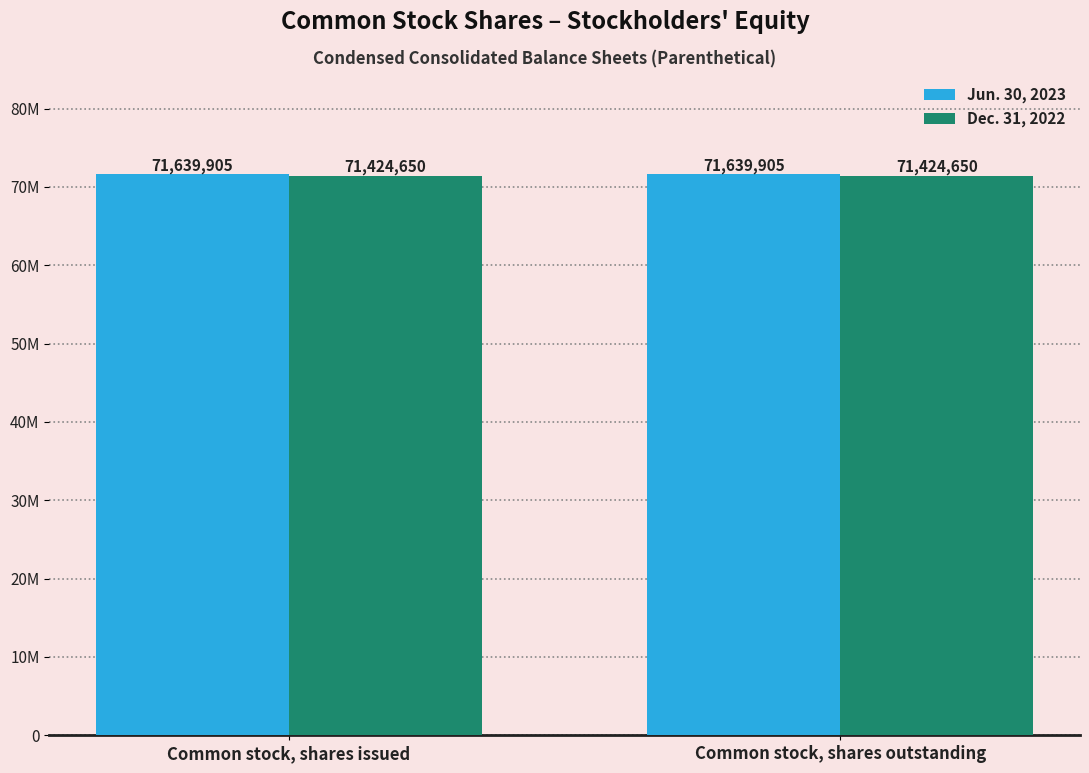

Does the chart contain stacked bars?

No